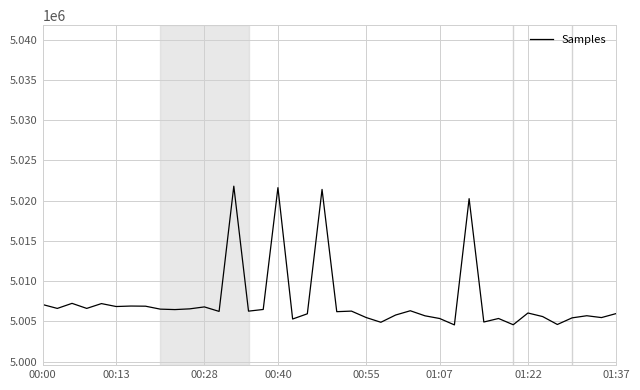

What is the difference between the maximum and minimum values?

17230